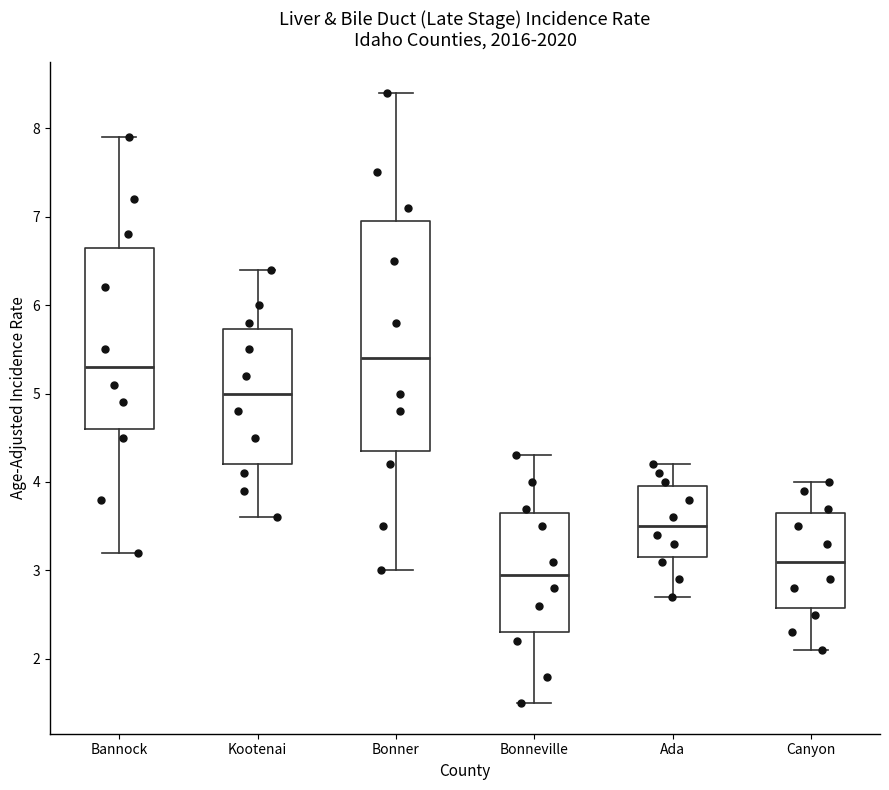

Which box is the tallest, from its lower edge to its upper edge?

Bonner